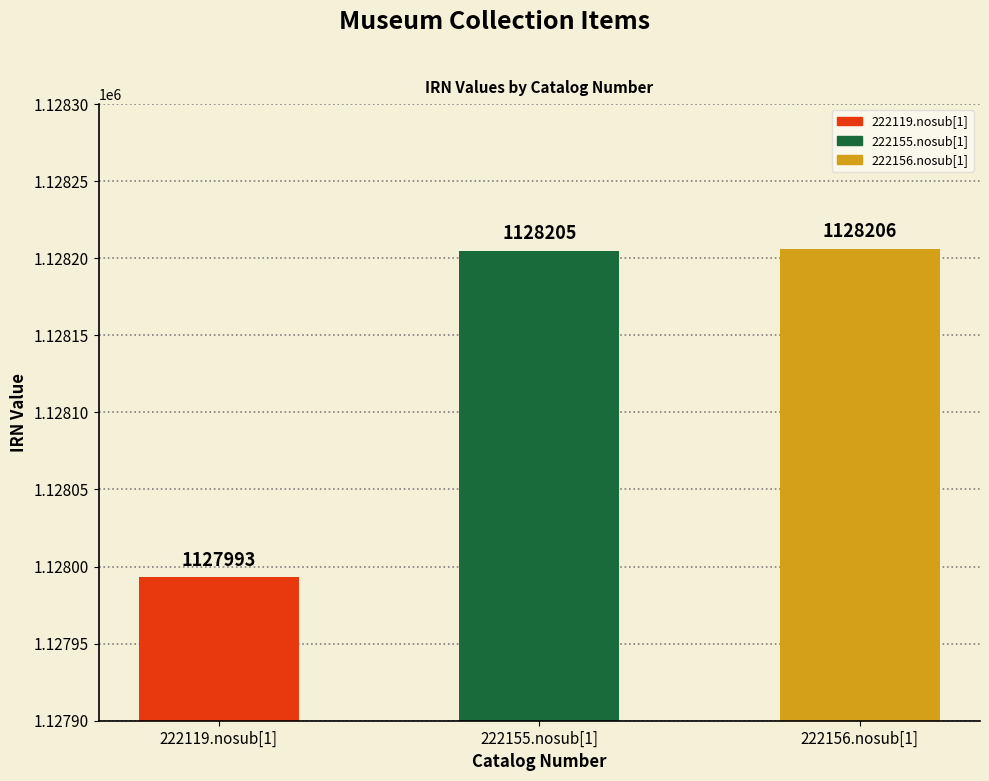

At which category does the chart reach its minimum across all series?

222119.nosub[1]